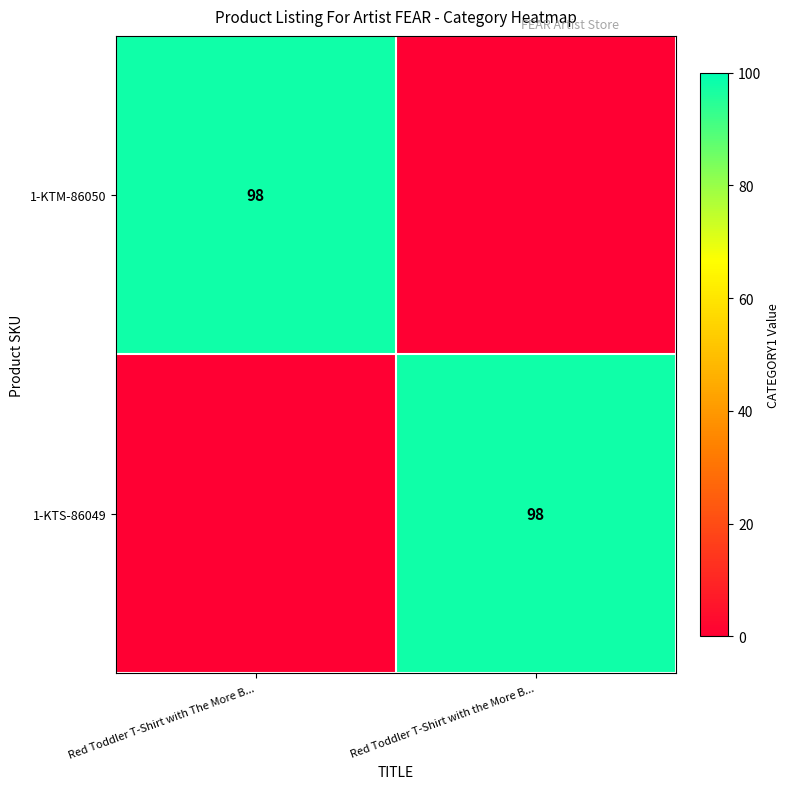

Is it true that 1-KTS-86049 equals 98 at Red Toddler T-Shirt with the More B...?

True